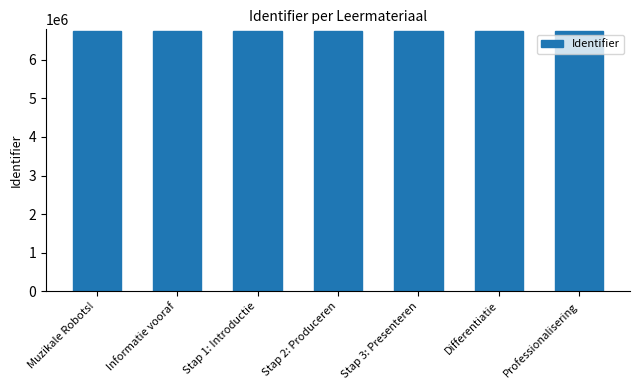

What is the difference between the values at Informatie vooraf and Muzikale Robots!?

4